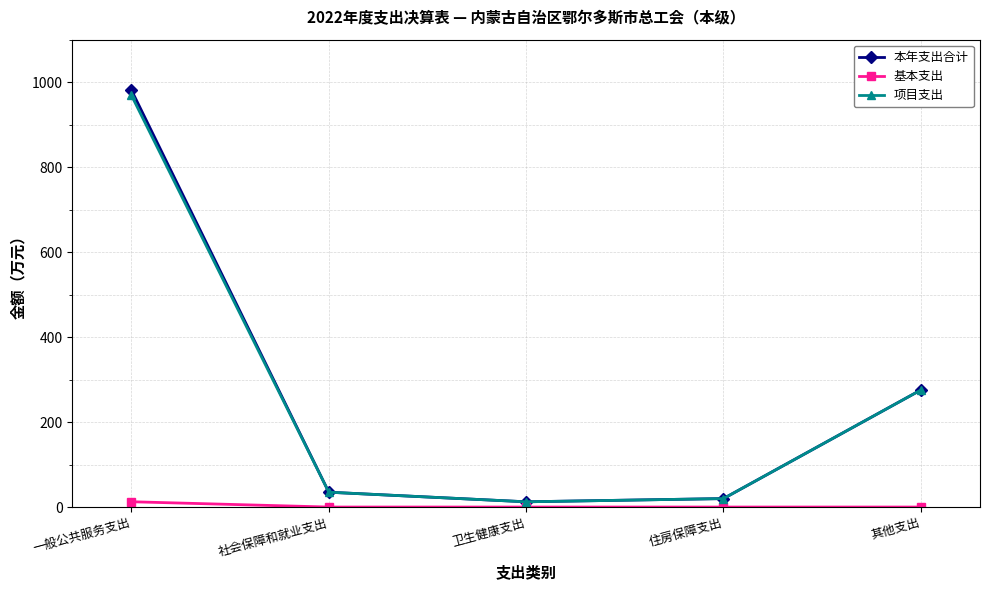

What is the difference between the maximum and minimum values in the 项目支出 series?

956.4